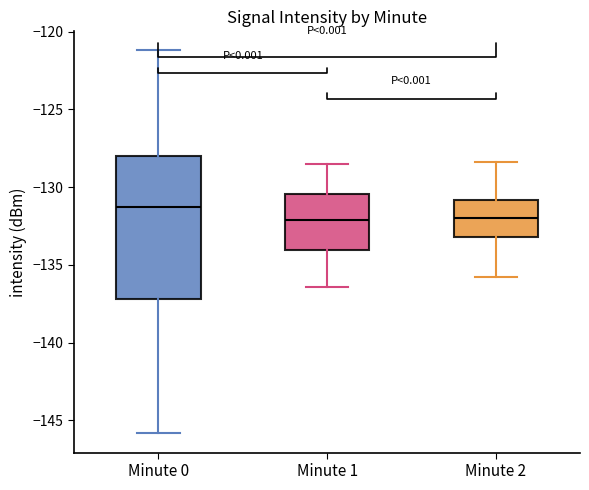

Reading left to right, transcribe this box plot: for each box, give where its median line is, the range the box spans, and where its two whiskers end, as read against the y-axis. The values are not printed on the chart, so give them approximately, as read against the axis.

Minute 0: median -131.5, box -137.0 to -128.0, whiskers -146.0 to -121.0
Minute 1: median -132.0, box -134.0 to -130.5, whiskers -136.5 to -128.5
Minute 2: median -132.0, box -133.0 to -131.0, whiskers -136.0 to -128.5